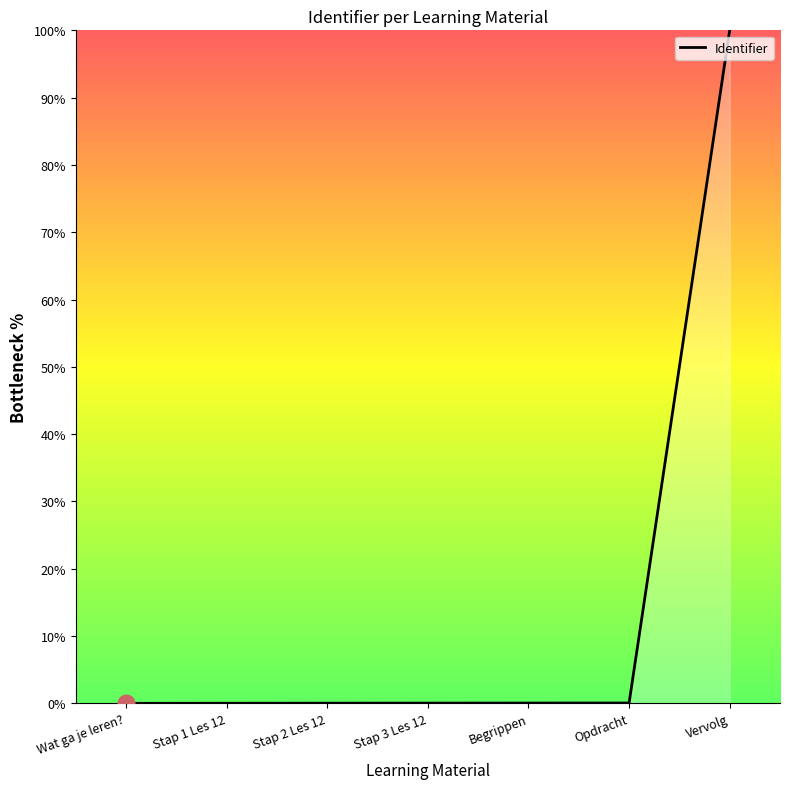

How many lines are shown in the chart?

1